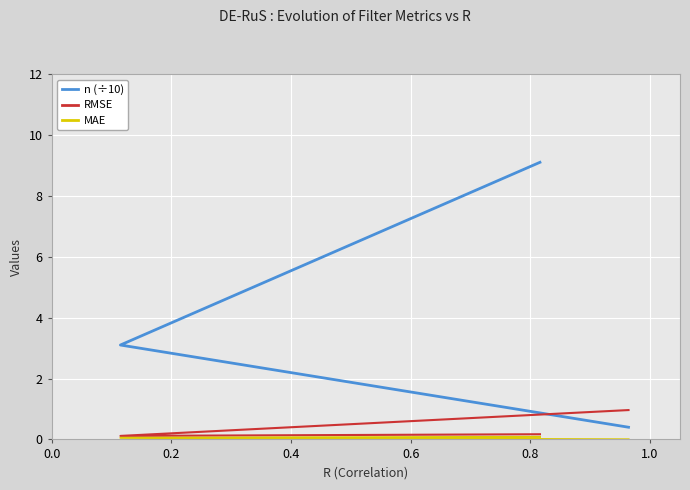

The n (÷10) series shows 2.1 at 0.2. True or false?

False